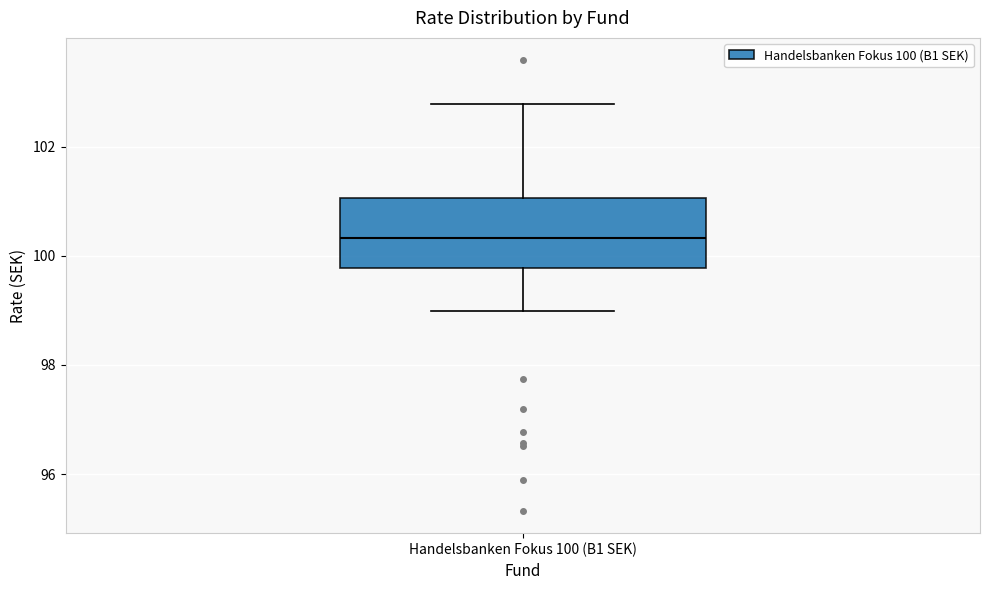

Transcribe this box plot: give where the median line is, the range the box spans, and where the two whiskers end, as read against the y-axis. The values are not printed on the chart, so give them approximately, as read against the axis.

median 100.4, box 99.8 to 101.0, whiskers 99.0 to 102.8